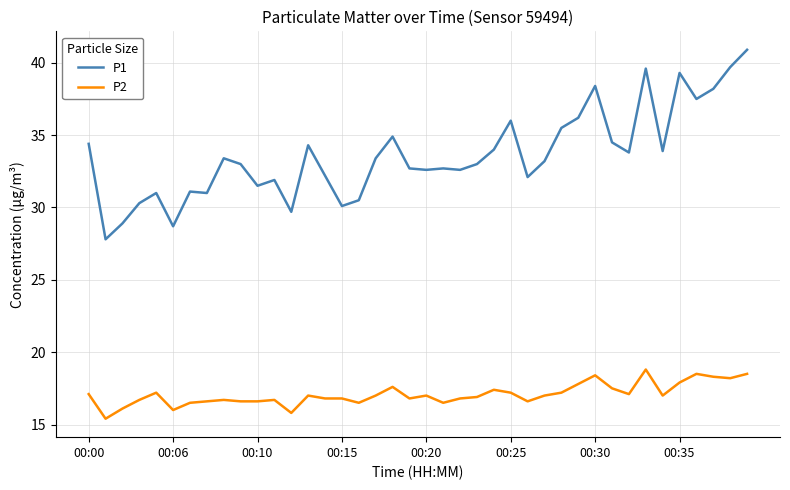

What are all the series names shown in the legend?

P1, P2